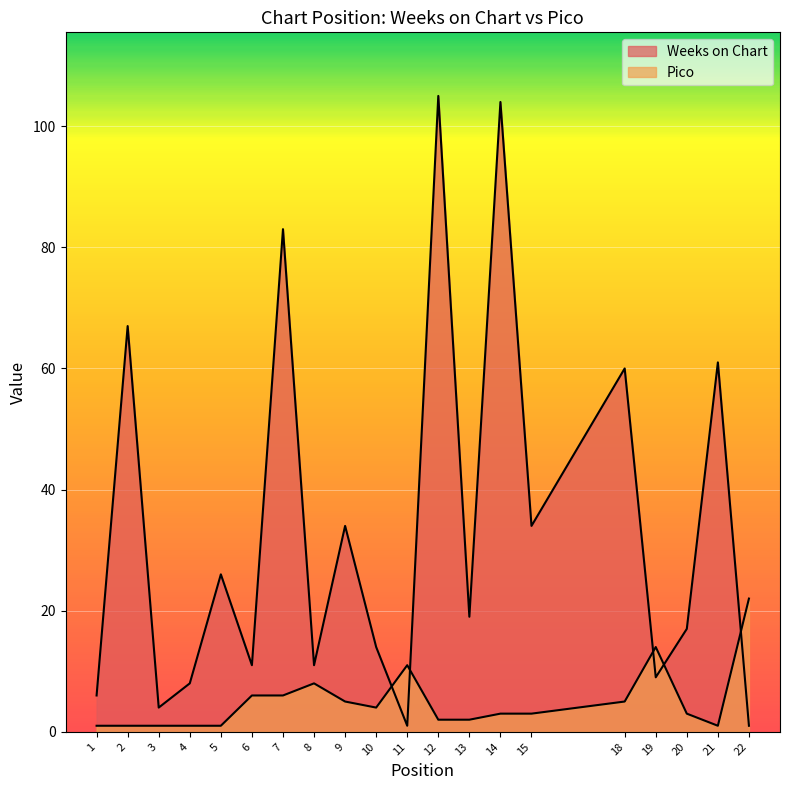

Rank the series by their average value, from highest to lowest.

Weeks on Chart, Pico